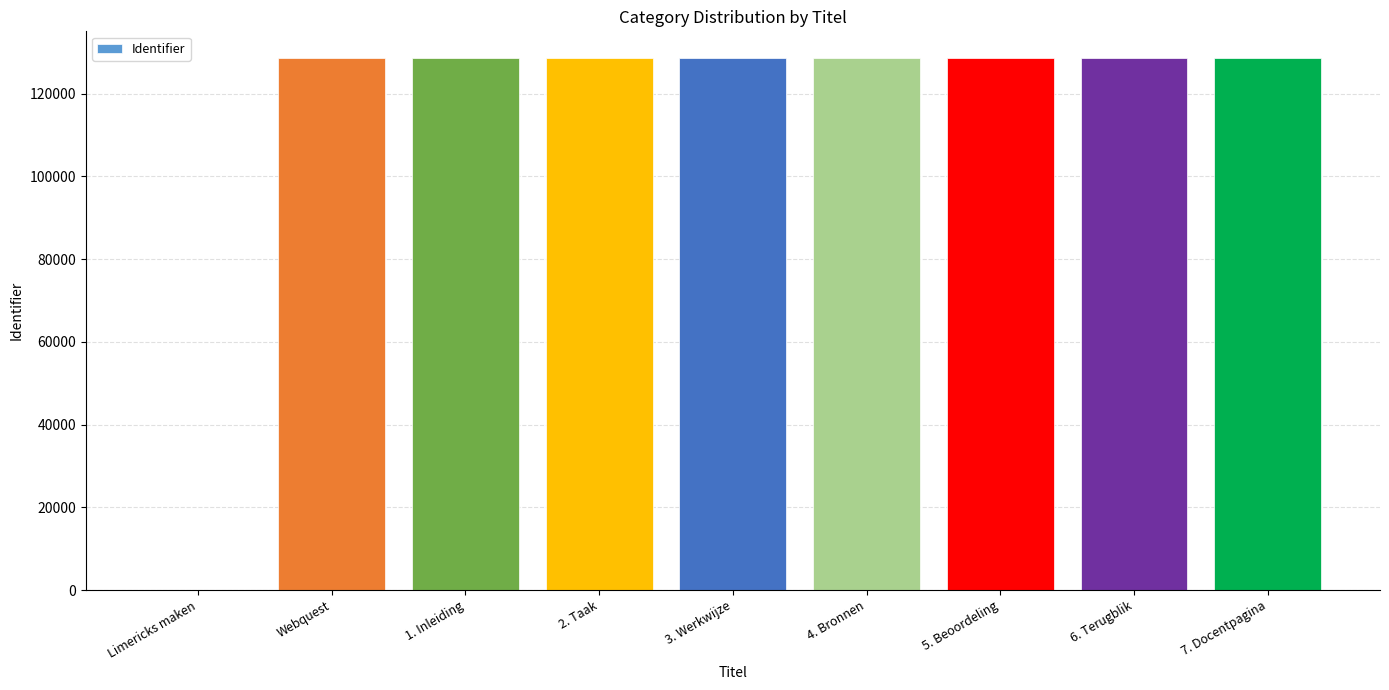

How many positive values are there?

8